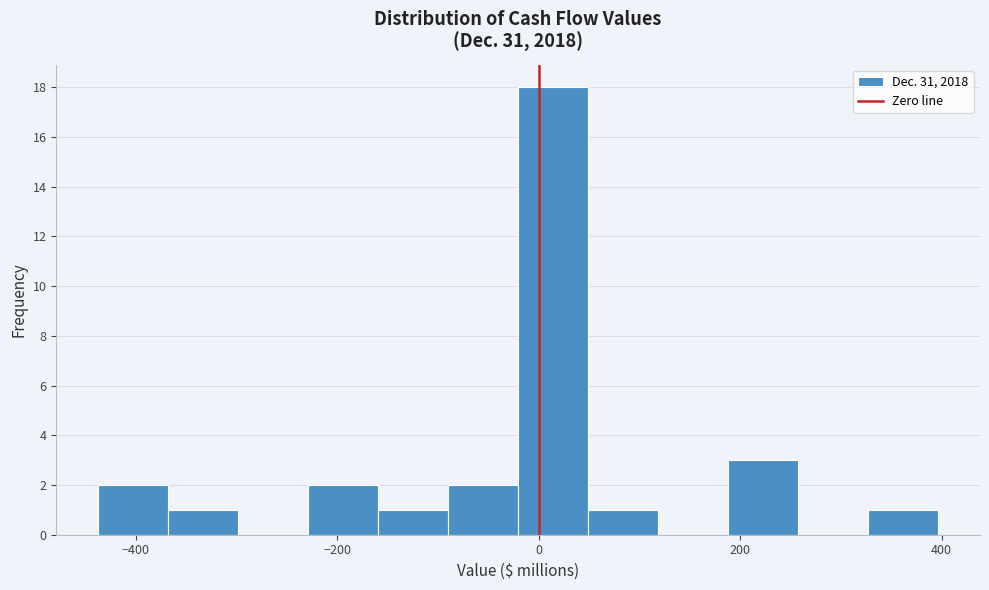

Around what value on the x-axis is the tallest bar? Give the approximate position of its centre, as read against the axis.

20